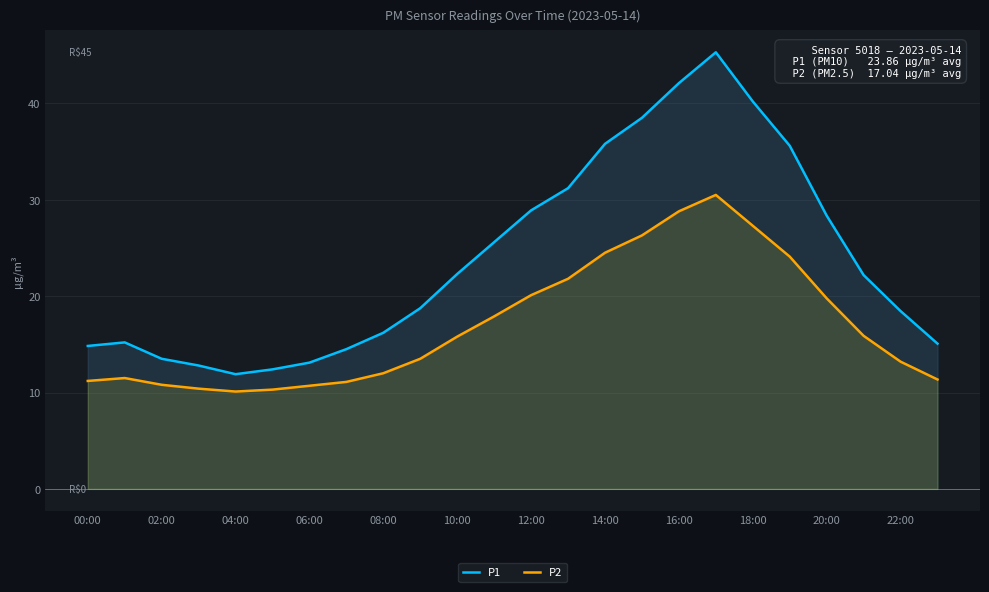

At 10:00, list the series in order from smallest to largest.

P2, P1